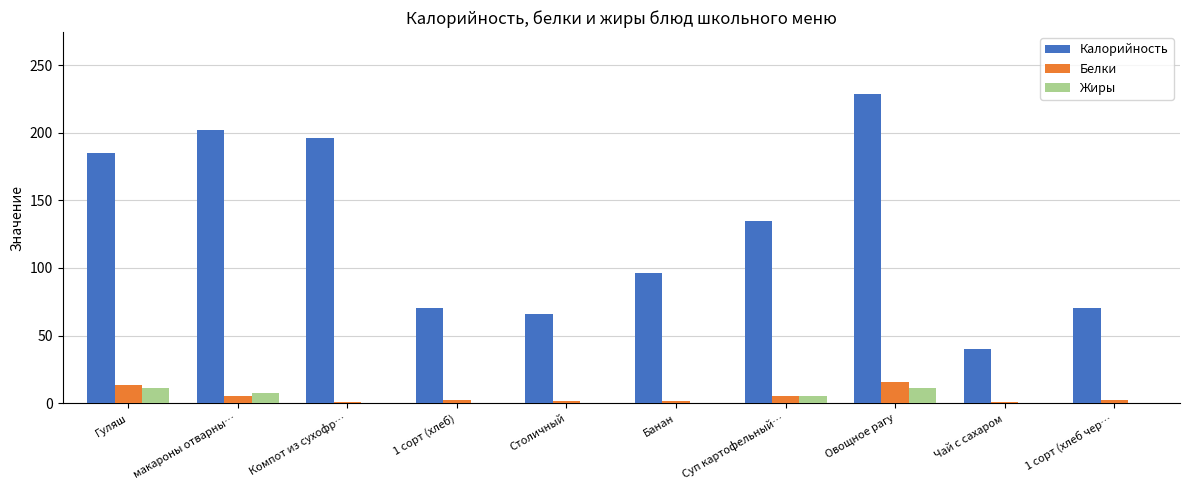

How many groups of bars are there?

10